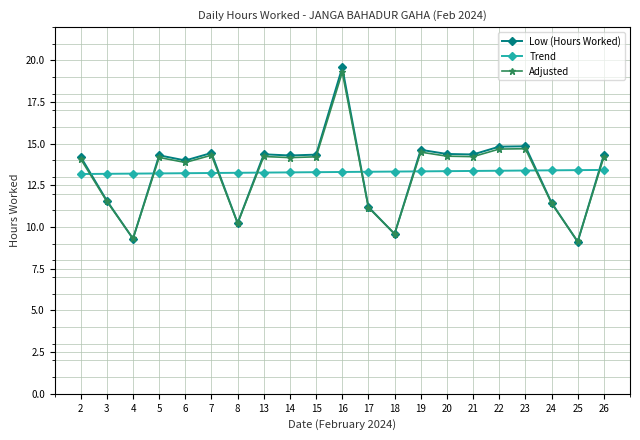

Read the Adjusted value at 20.

14.3